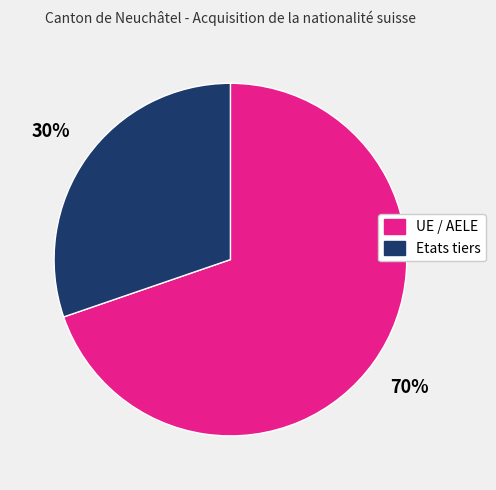

Does any single category account for the majority?

Yes